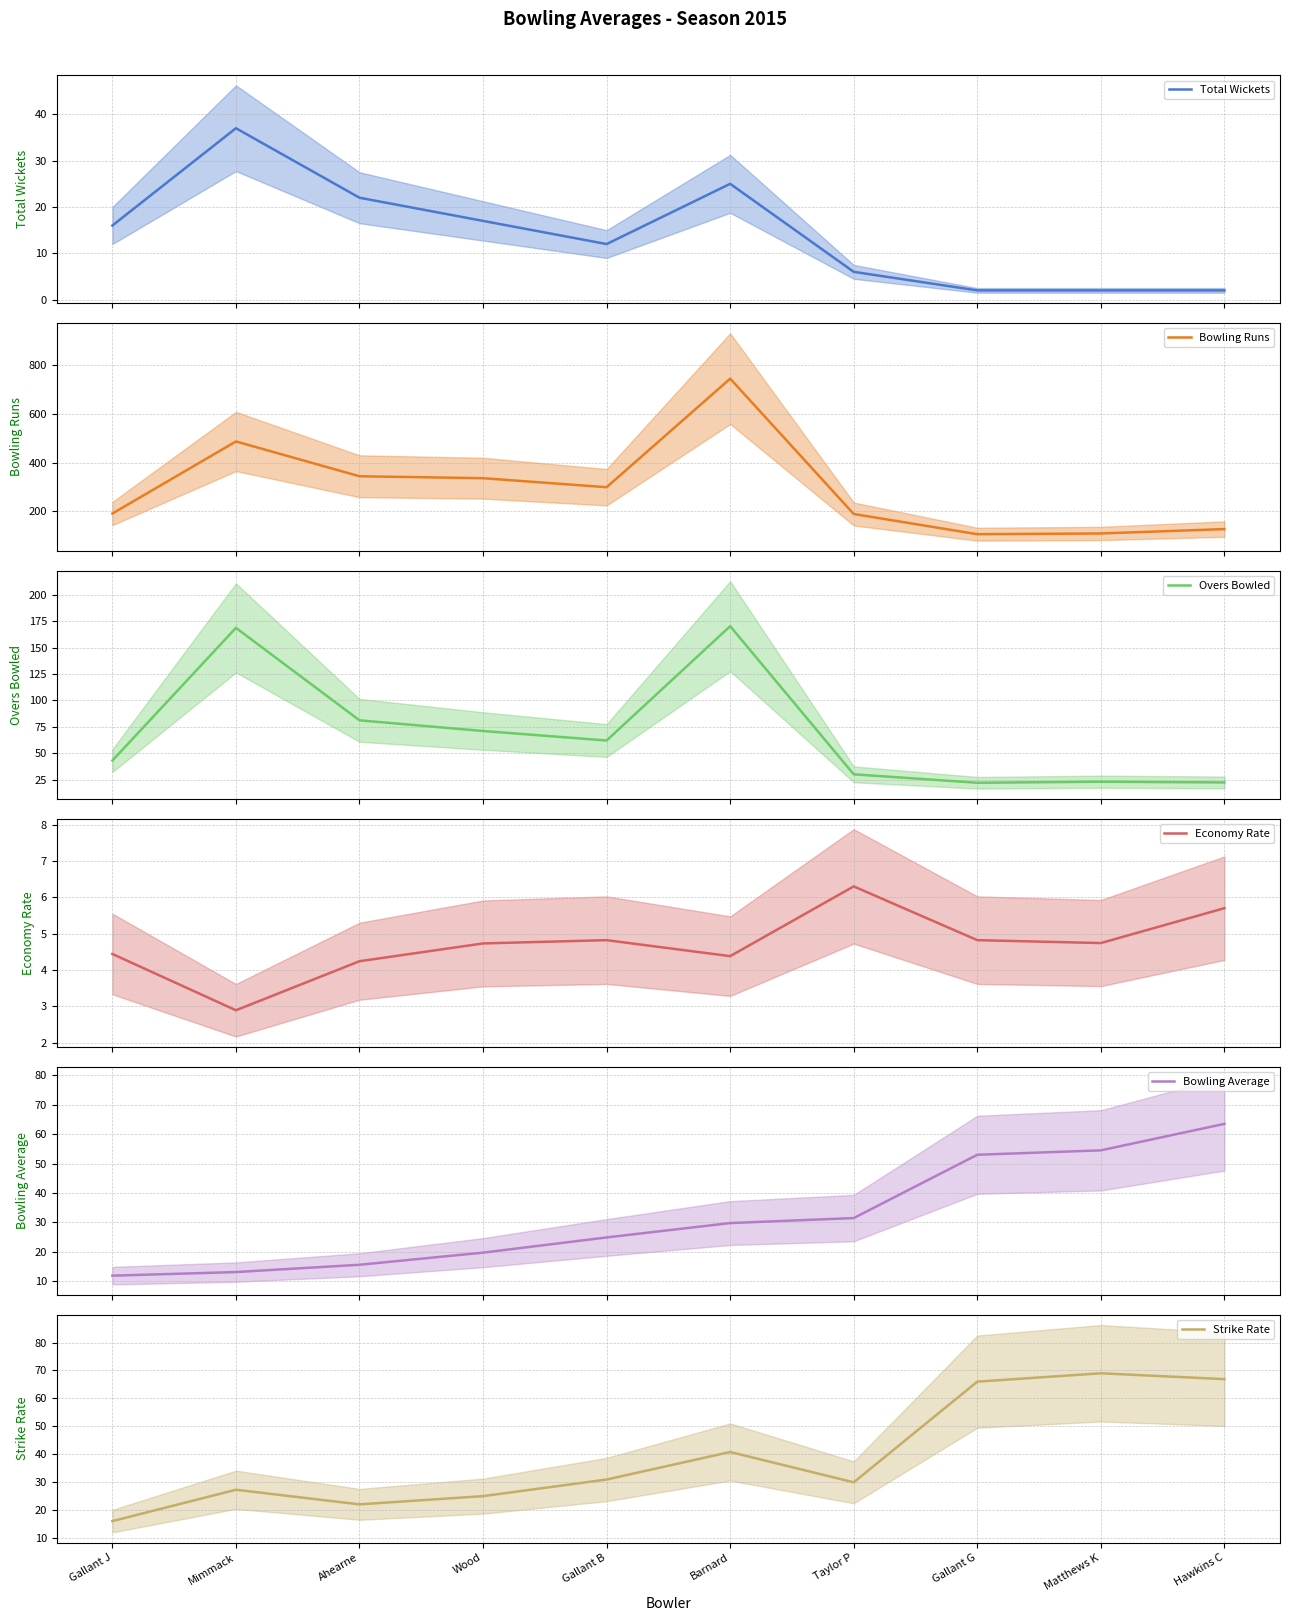

True or false: Economy Rate has more than 2 points higher than both neighbors.

False